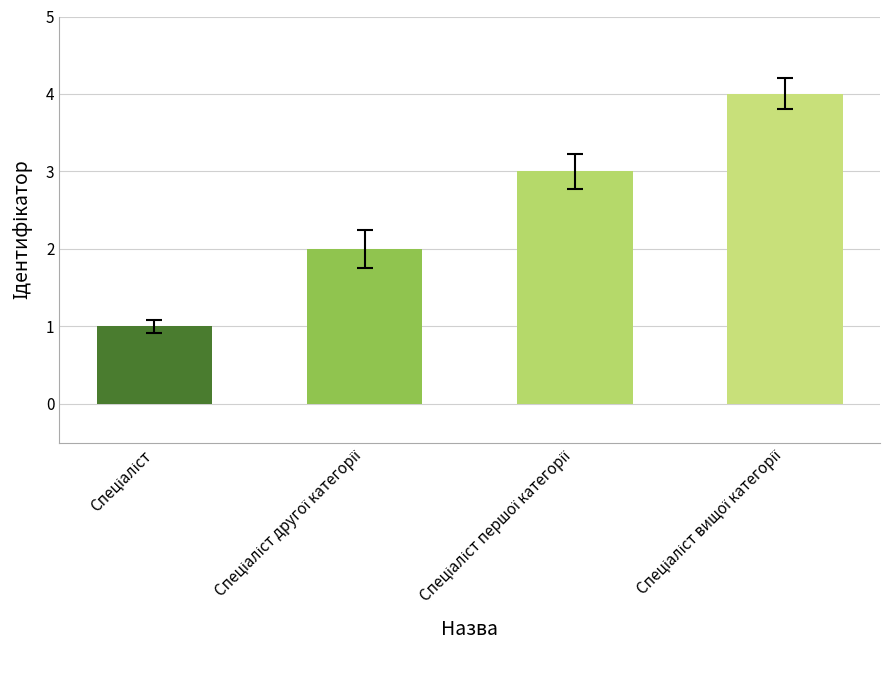

What is the maximum value shown in the chart?

4